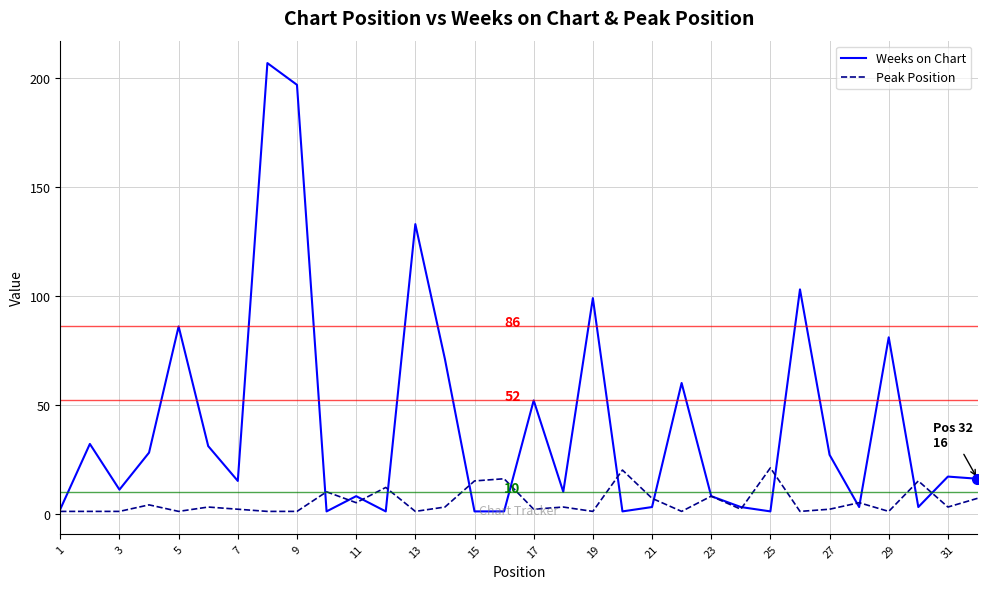

What is the highest value of the Peak Position series?

21